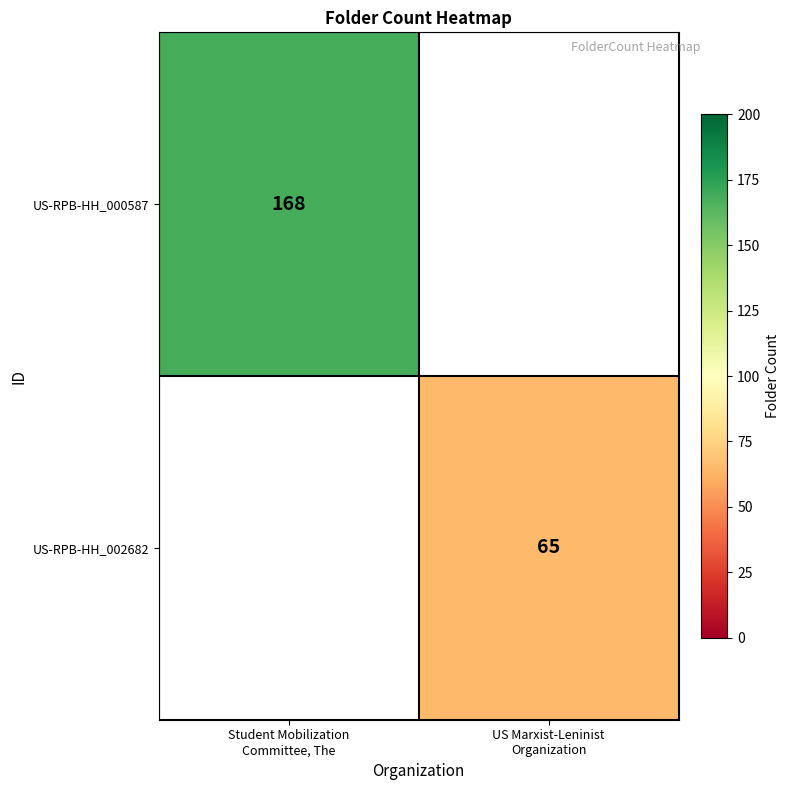

Rank the categories by US-RPB-HH_002682 value from lowest to highest.

Student Mobilization Committee, The, US Marxist-Leninist Organization